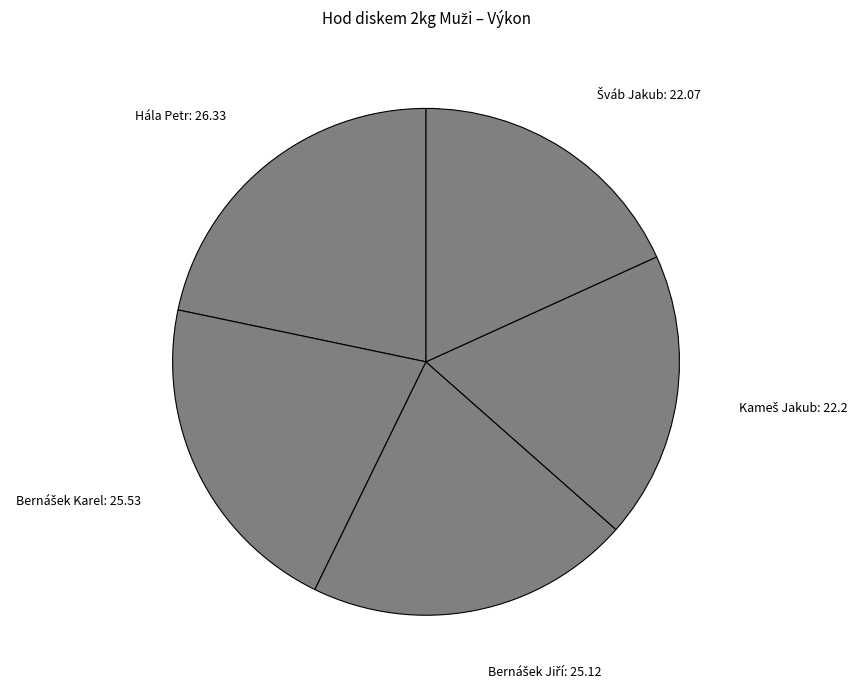

The Hála Petr: 26.33 slice represents 29% of the pie. True or false?

False